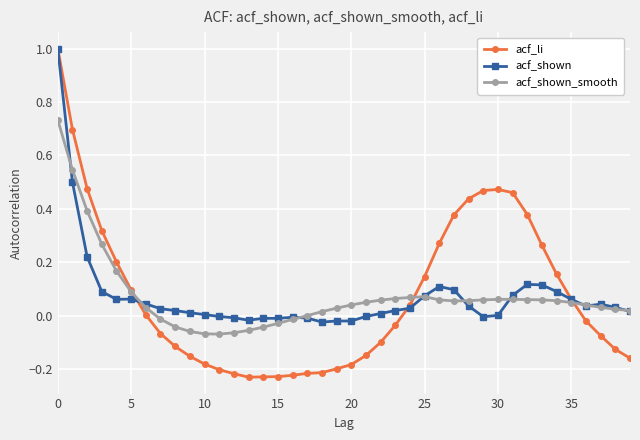

True or false: acf_shown has more than 2 interior local peaks.

True